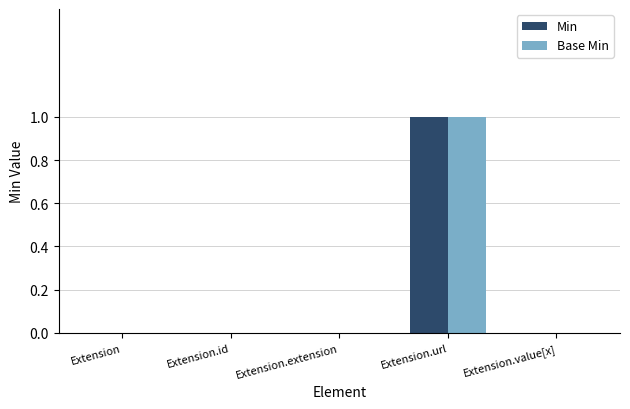

Reading left to right, transcribe all the data shown in this chart.

Min: Extension=0	Extension.id=0	Extension.extension=0	Extension.url=1	Extension.value[x]=0
Base Min: Extension=0	Extension.id=0	Extension.extension=0	Extension.url=1	Extension.value[x]=0